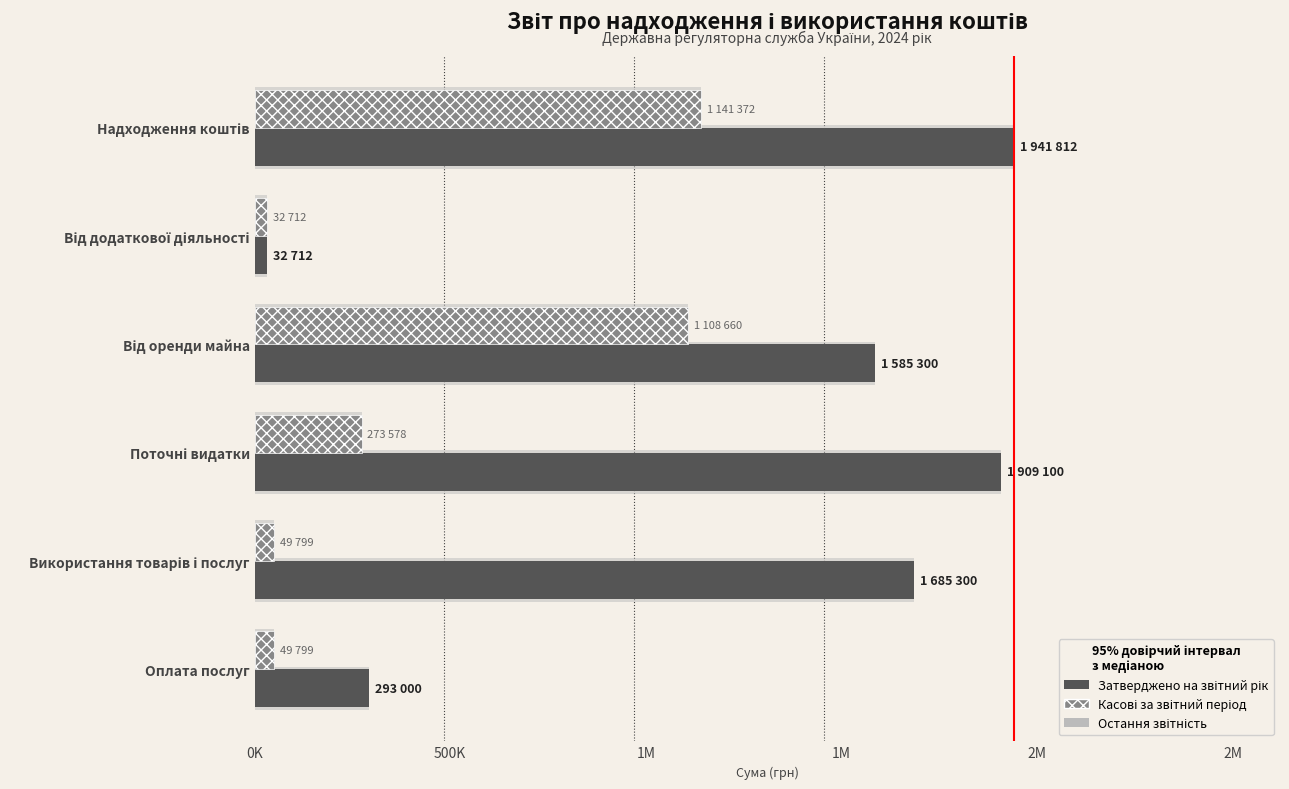

What is the lowest value of the Затверджено на звітний рік series?

32712.0